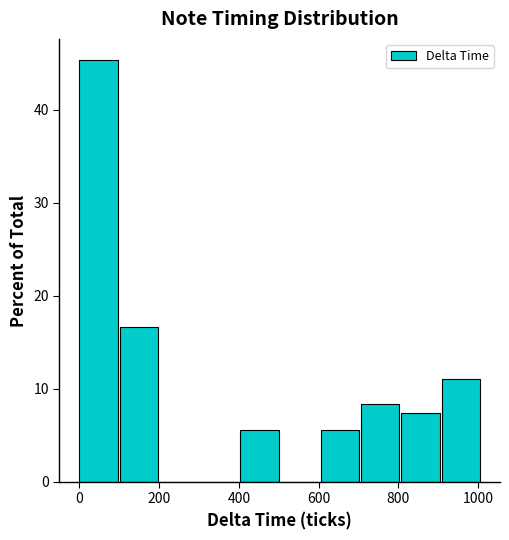

Which range on the x-axis has the tallest bar?

0 to 100